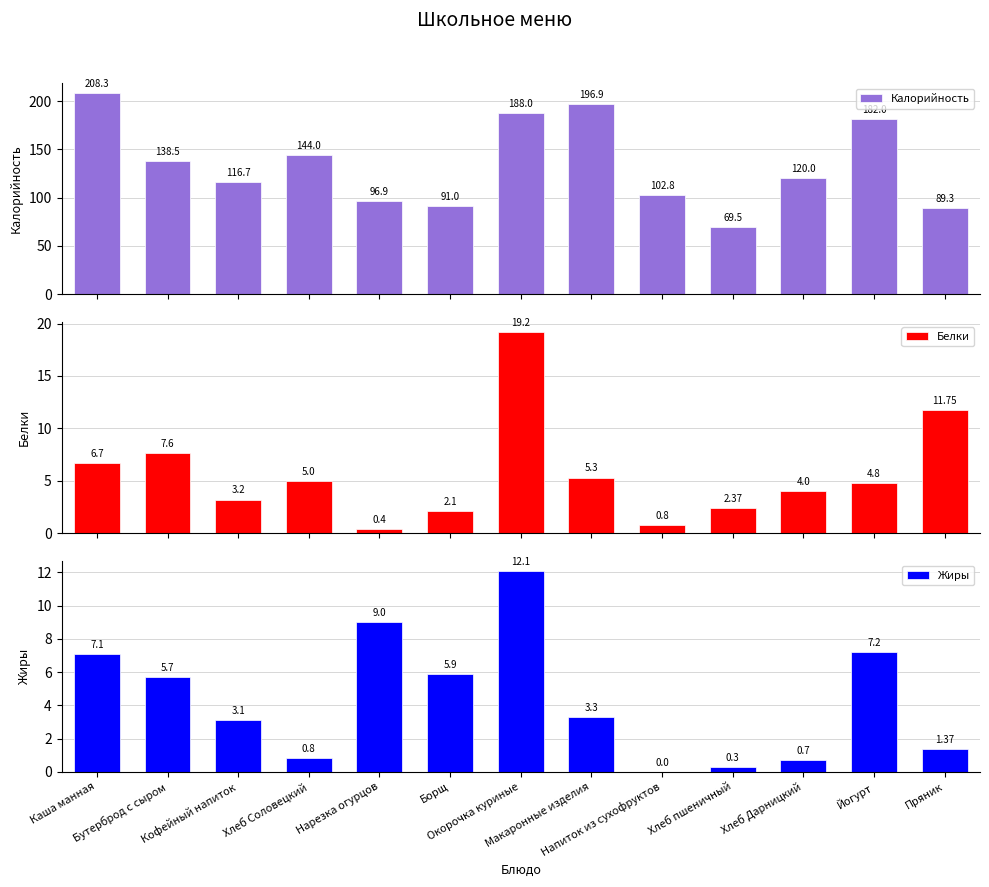

What is the value of the Калорийность bar at the 3rd from the left?

116.7